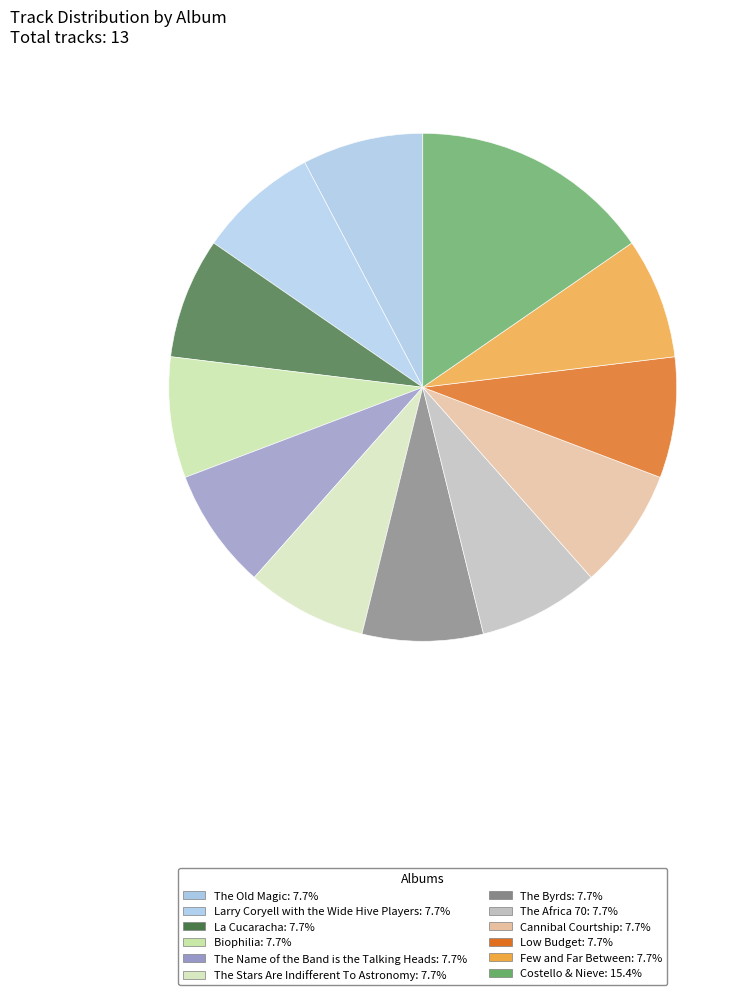

Does any single category account for the majority?

No